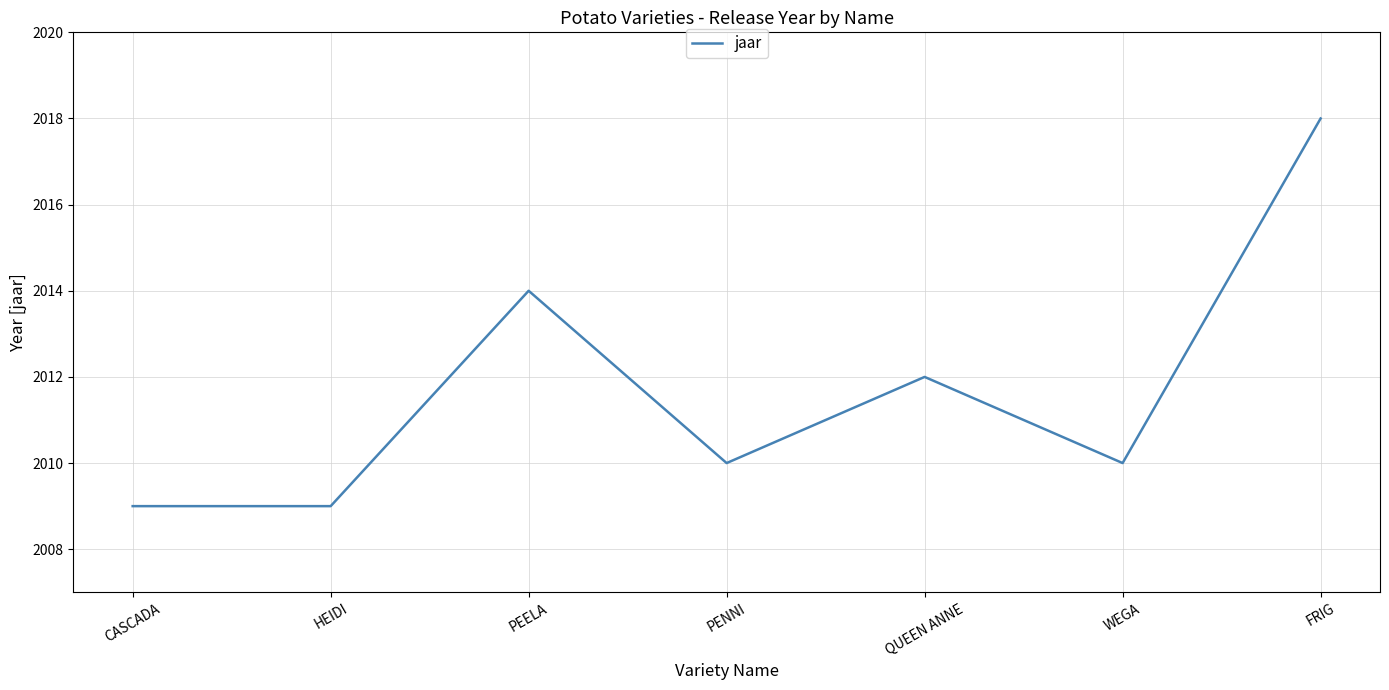

Count the number of categories in the chart.

7